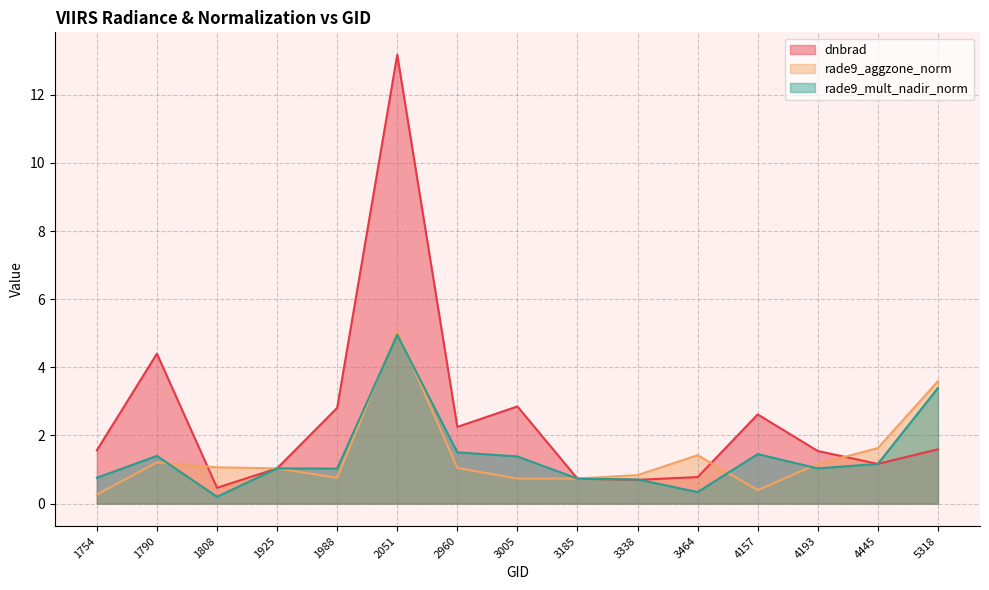

Between 3005 and 4157, which series saw the biggest shift?

rade9_aggzone_norm